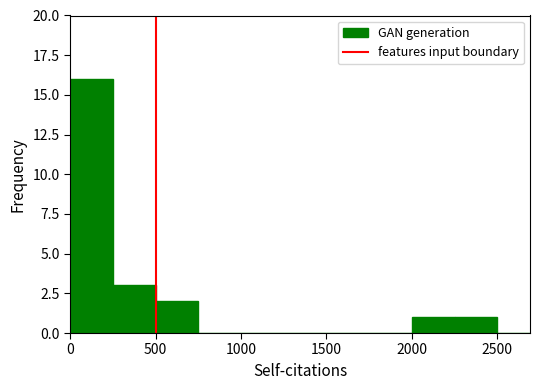

How many series are shown in this chart?

1